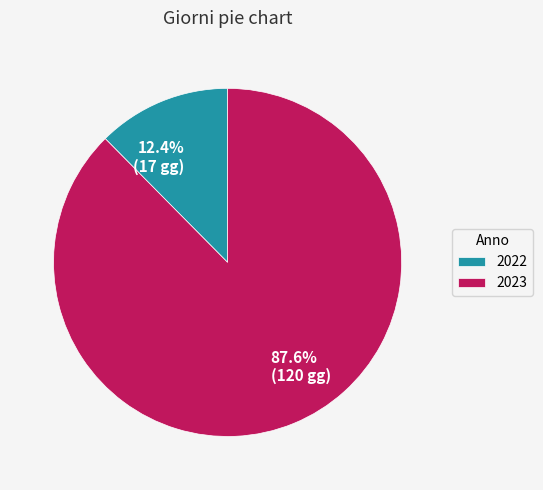

To the nearest percent, what is the difference between the 2023 and 2022 slice percentages?

75%